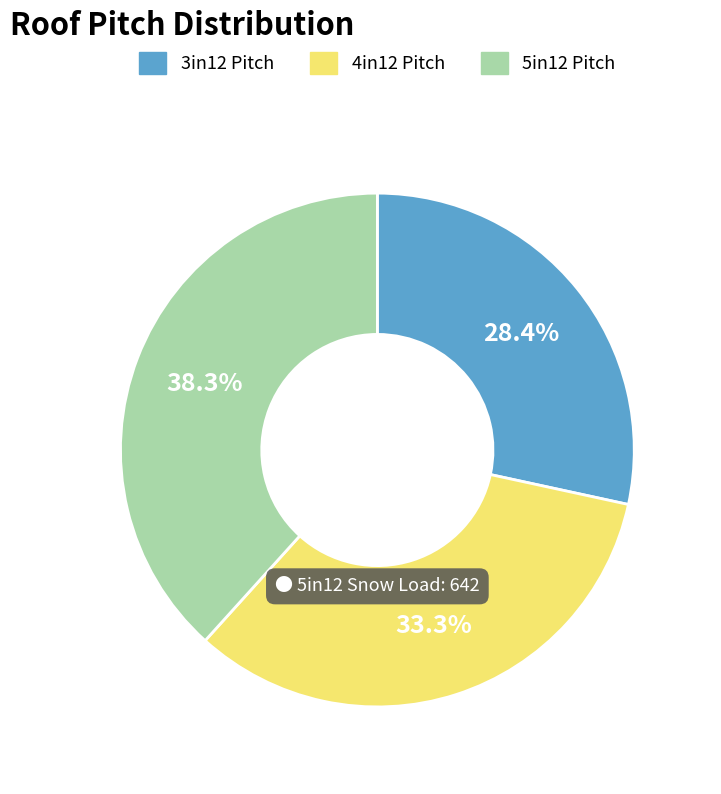

To the nearest percent, what portion does 4in12 represent?

33%